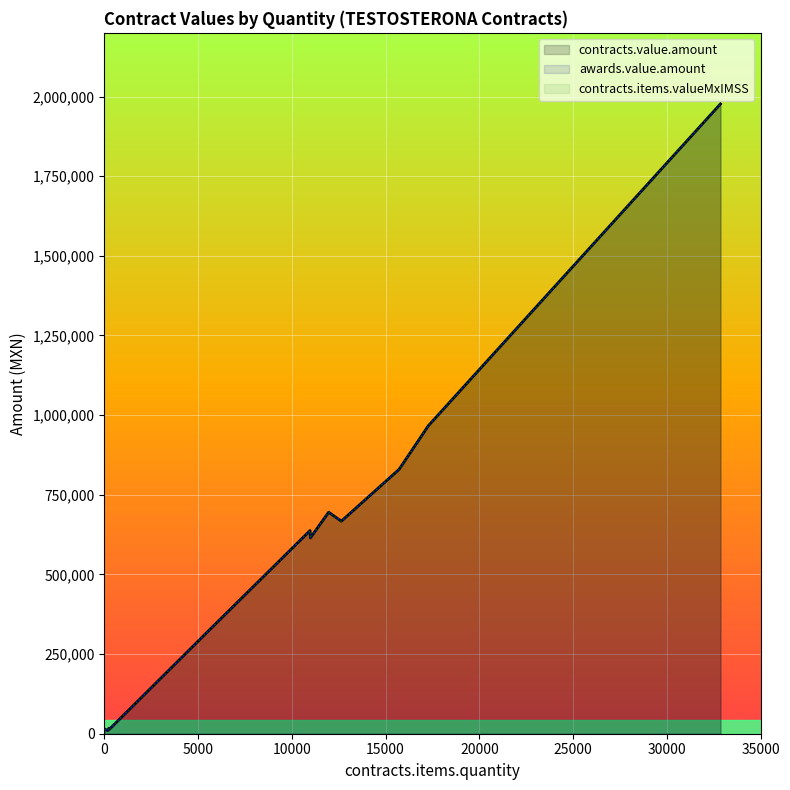

True or false: contracts.items.valueMxIMSS and contracts.value.amount cross at least once.

False